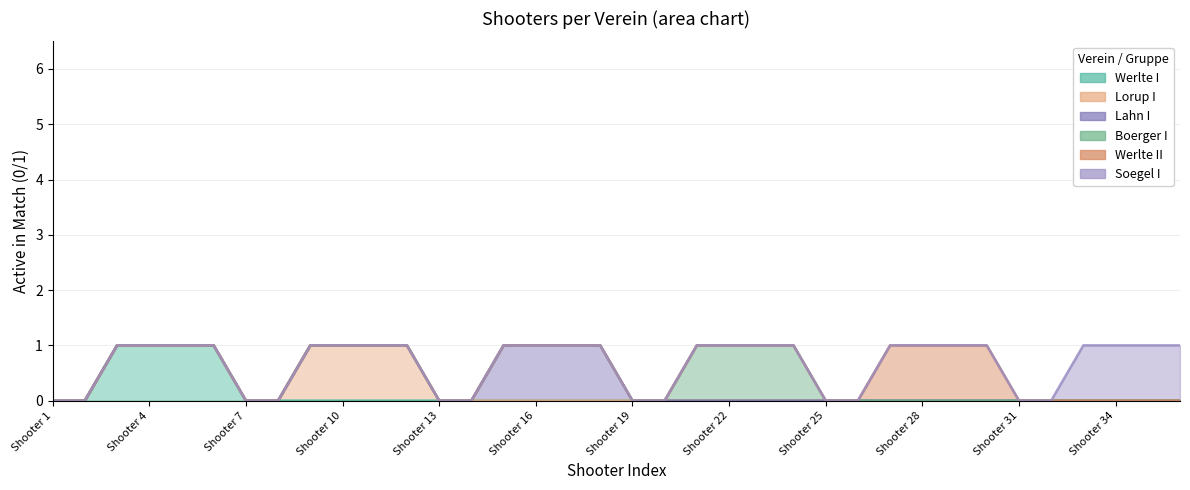

How many data points in Werlte II are above 0?

4